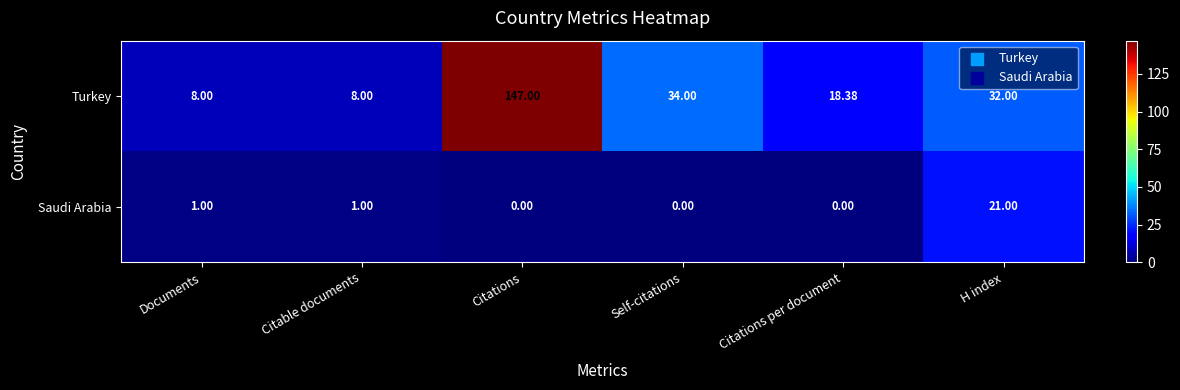

At which category is the sum across all series the highest?

Citations